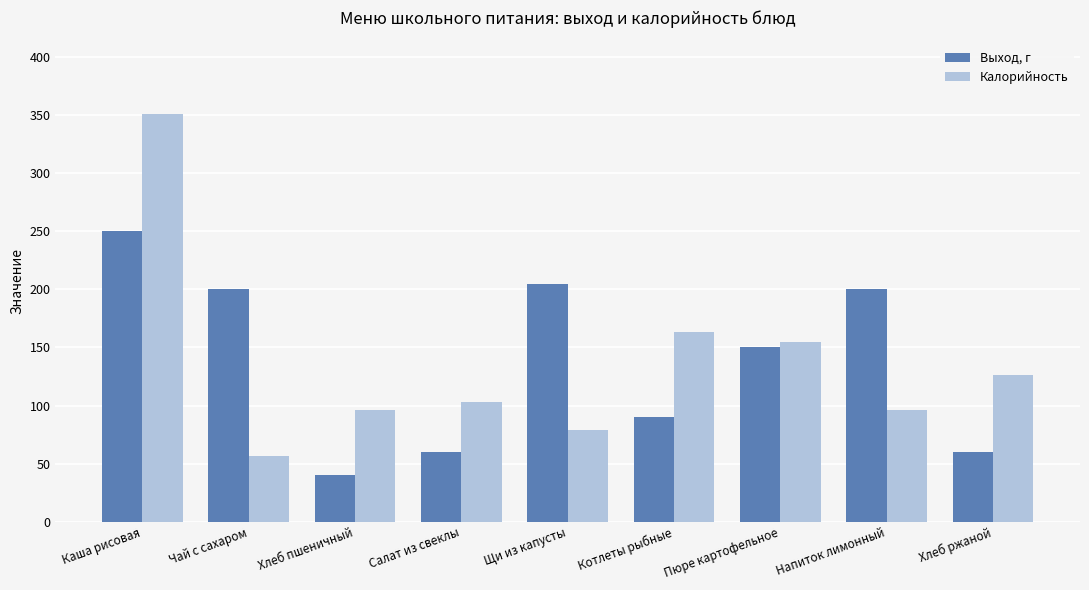

Rank the series at Чай с сахаром from lowest to highest value.

Калорийность, Выход, г